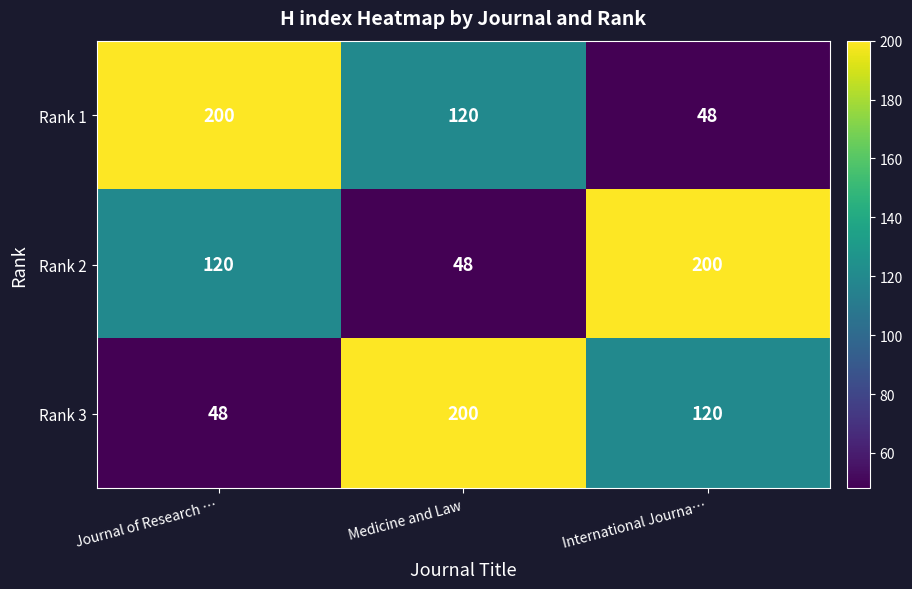

What is the spread (max minus min) of values at Medicine and Law?

152